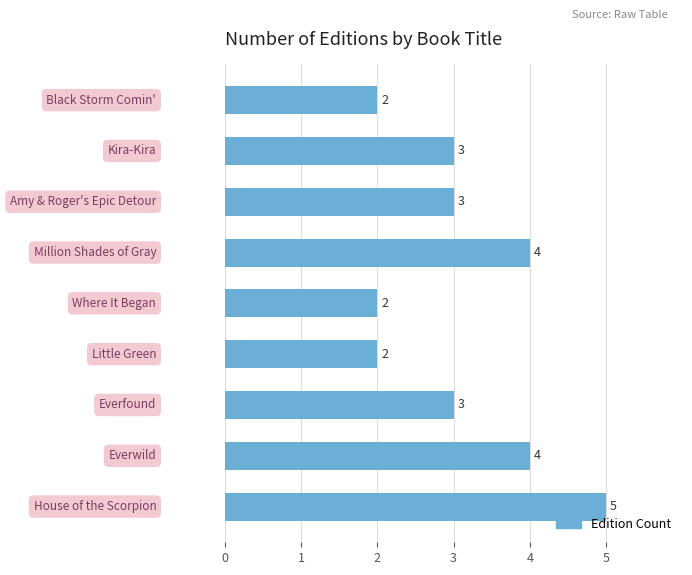

Count the values in the range 2 to 4.

8